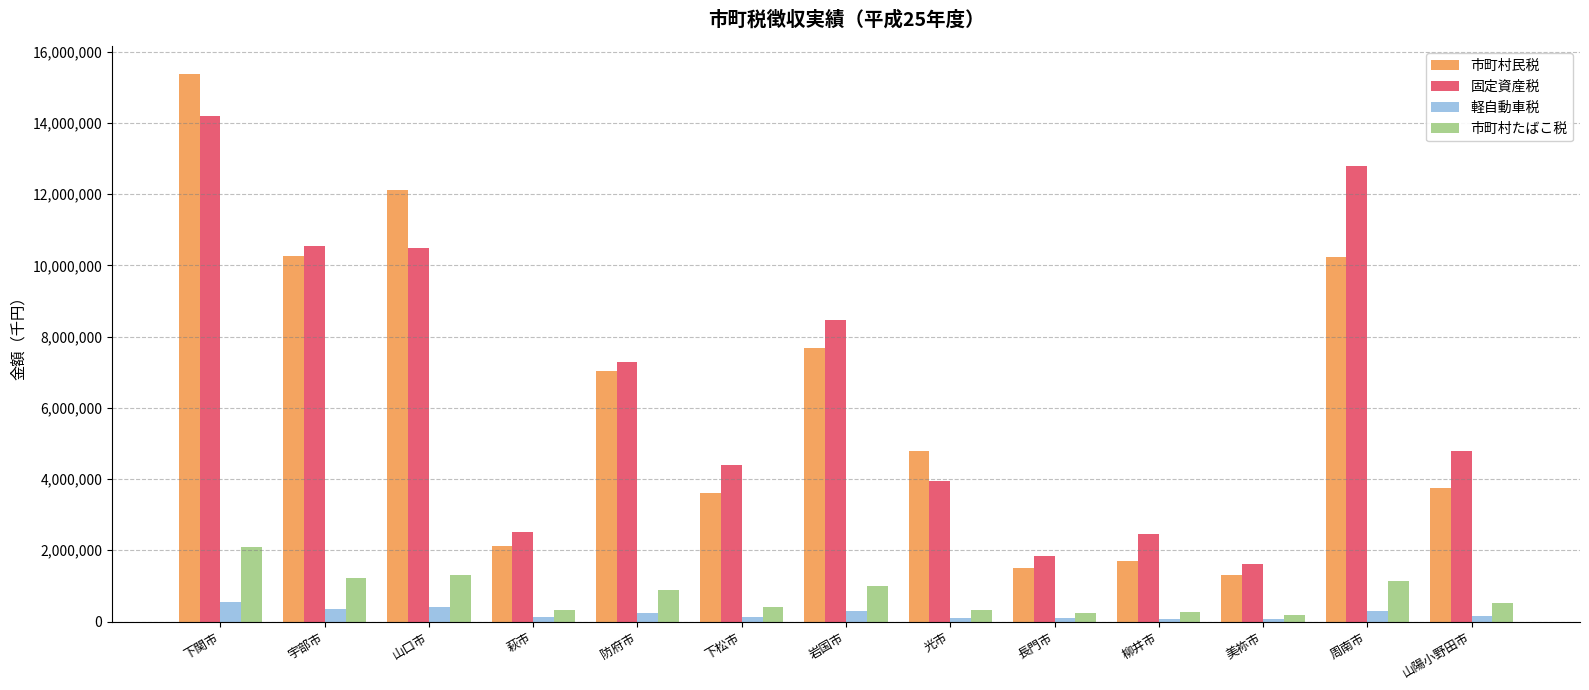

What is the difference between the maximum and second lowest values in the 固定資産税 series?

12369643